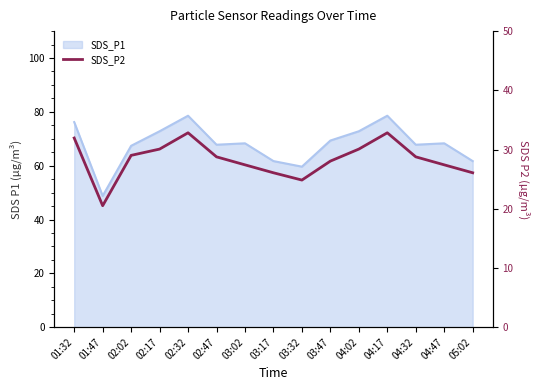

What is the value of the 7th point from the left?

27.4